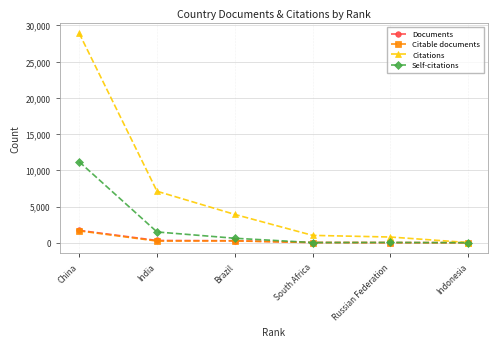

At which category is the sum across all series the highest?

China